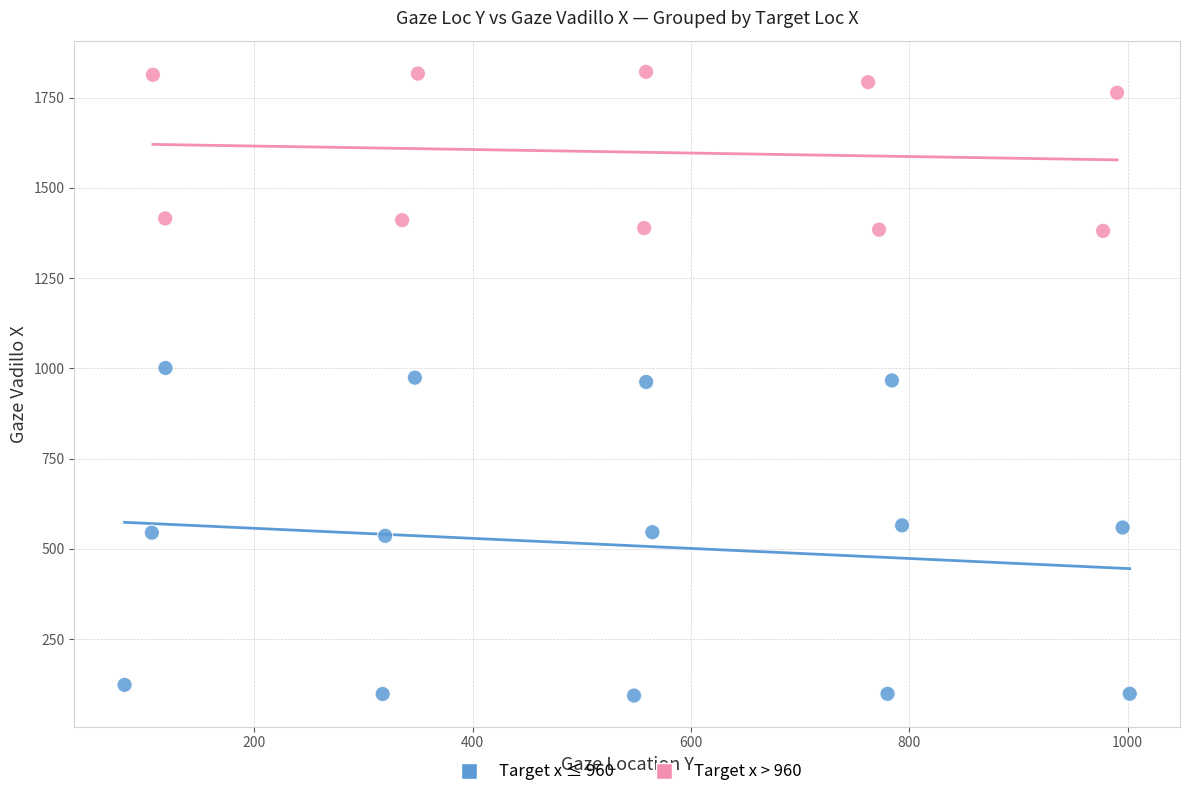

Which series has the largest Y range (max minus min)?

Target x ≤ 960